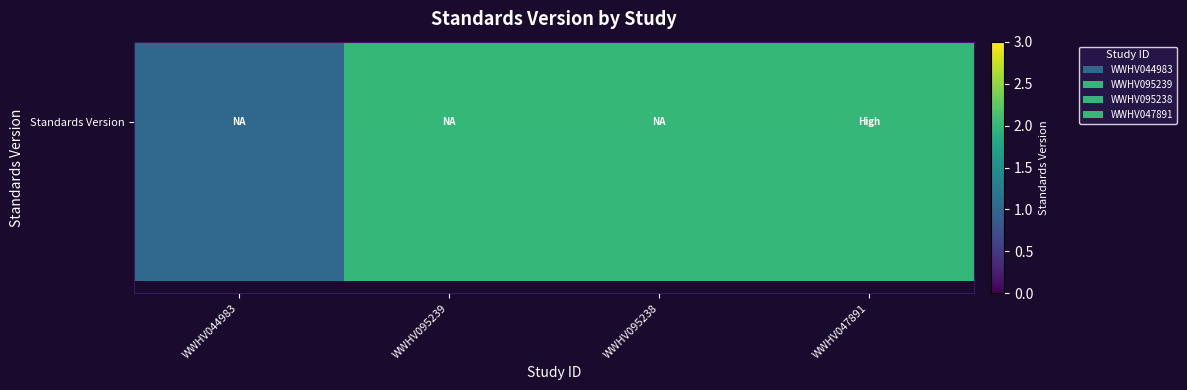

Between WWHV044983 and WWHV095239, which is larger?

WWHV095239